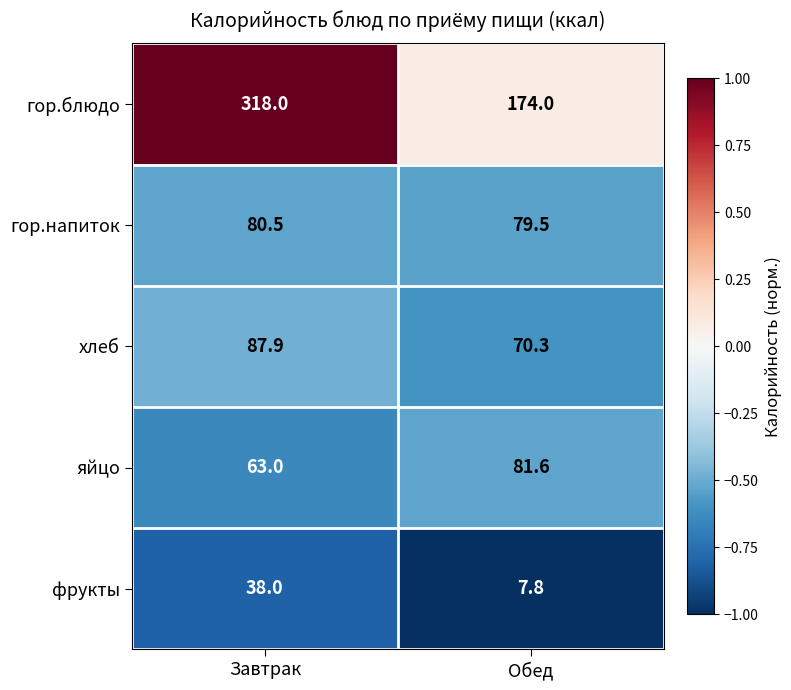

What is the difference between the maximum and minimum values in the гор.напиток series?

1.0